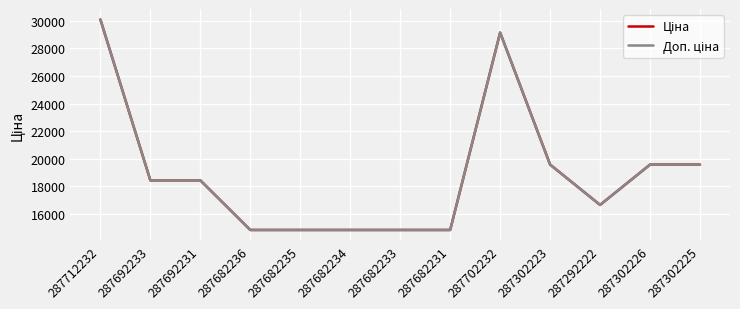

Between 287302223 and 287302225, which series saw the biggest shift?

Ціна